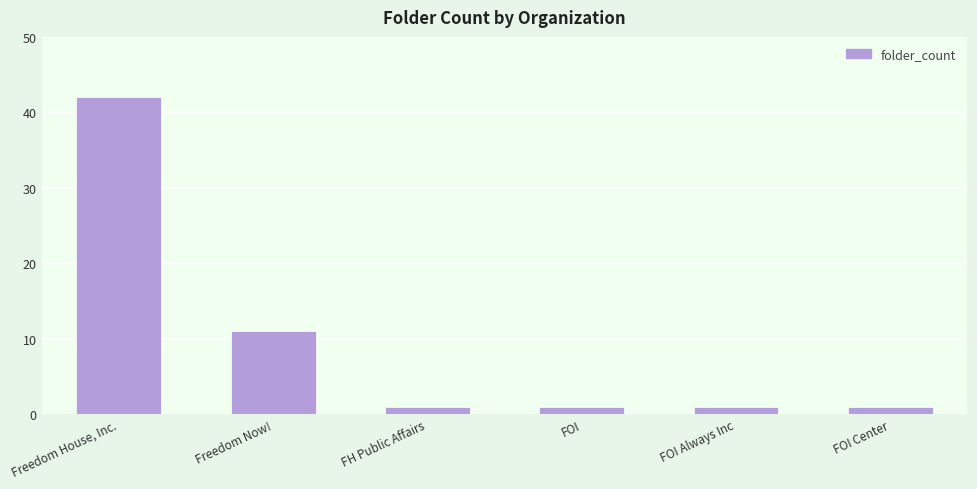

The value at FOI Center is 1. True or false?

True